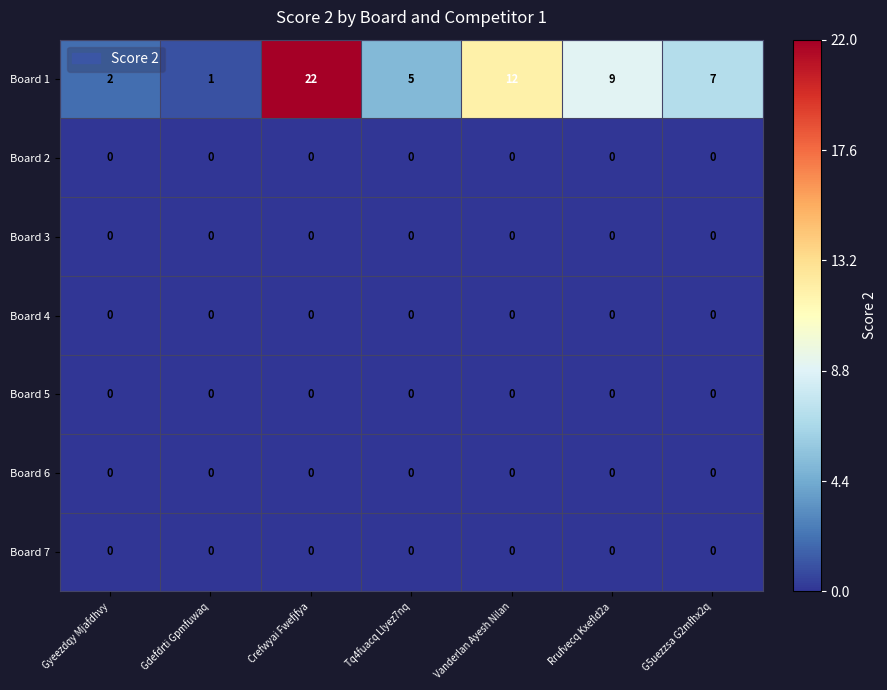

Which category has the highest value across all series?

Crefwyai Fwefjfya